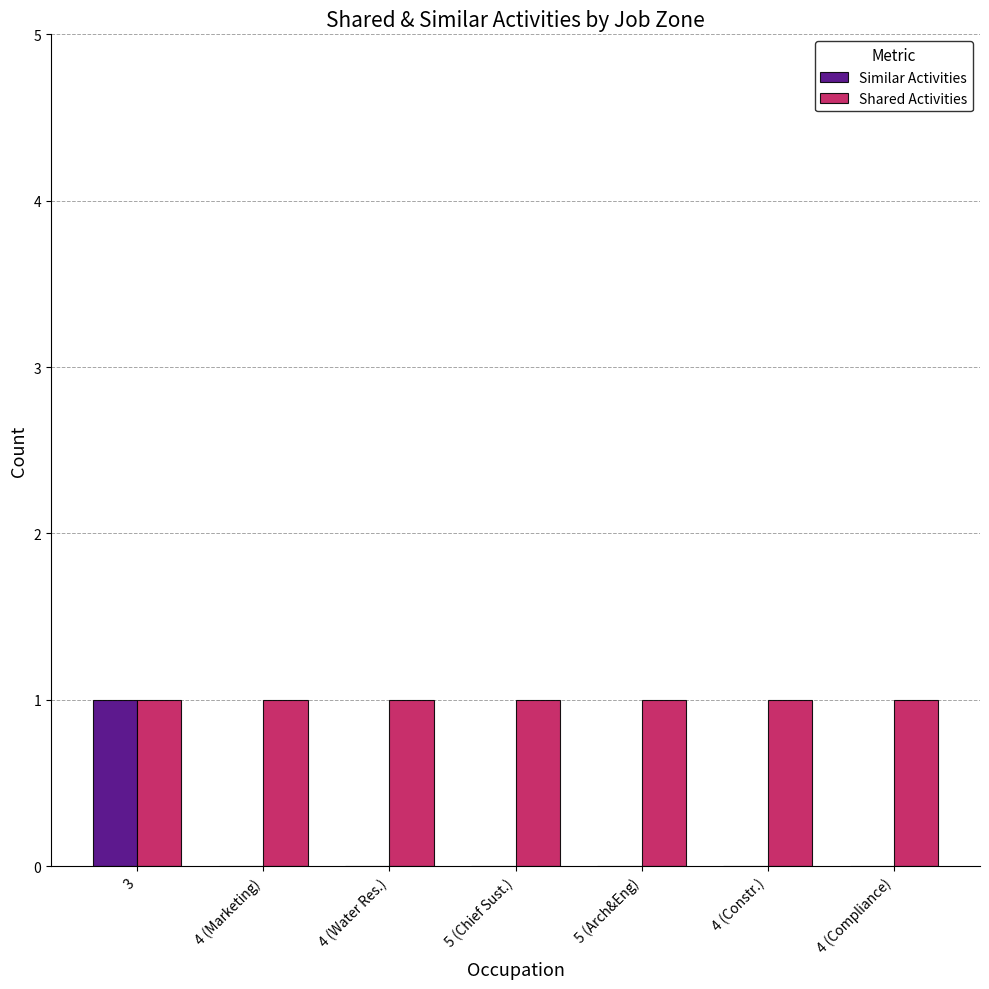

Which category has the highest value in the Similar Activities series?

3